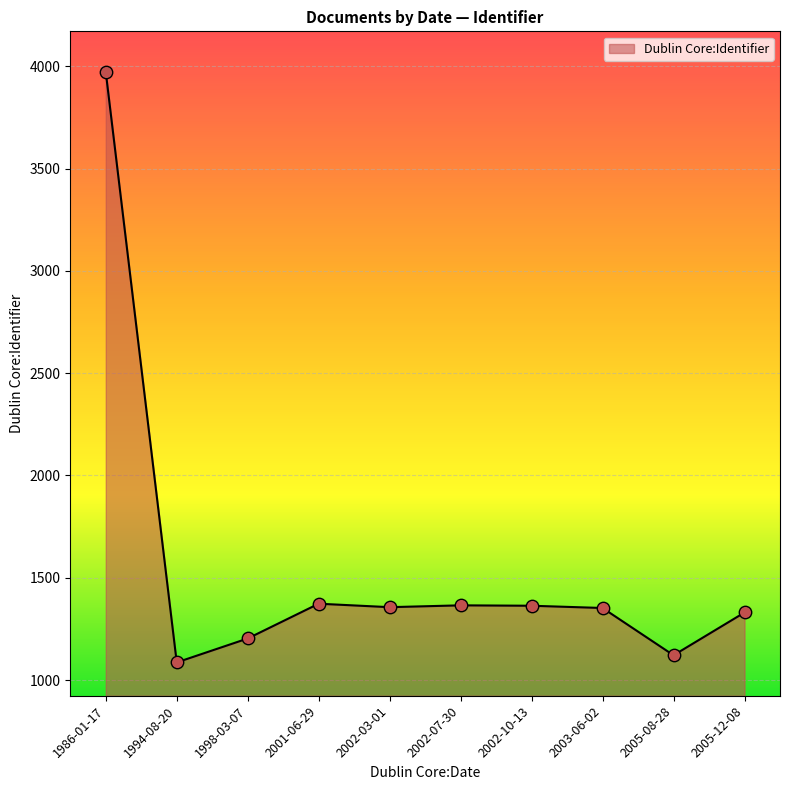

Between 2002-10-13 and 1986-01-17, which is larger?

1986-01-17